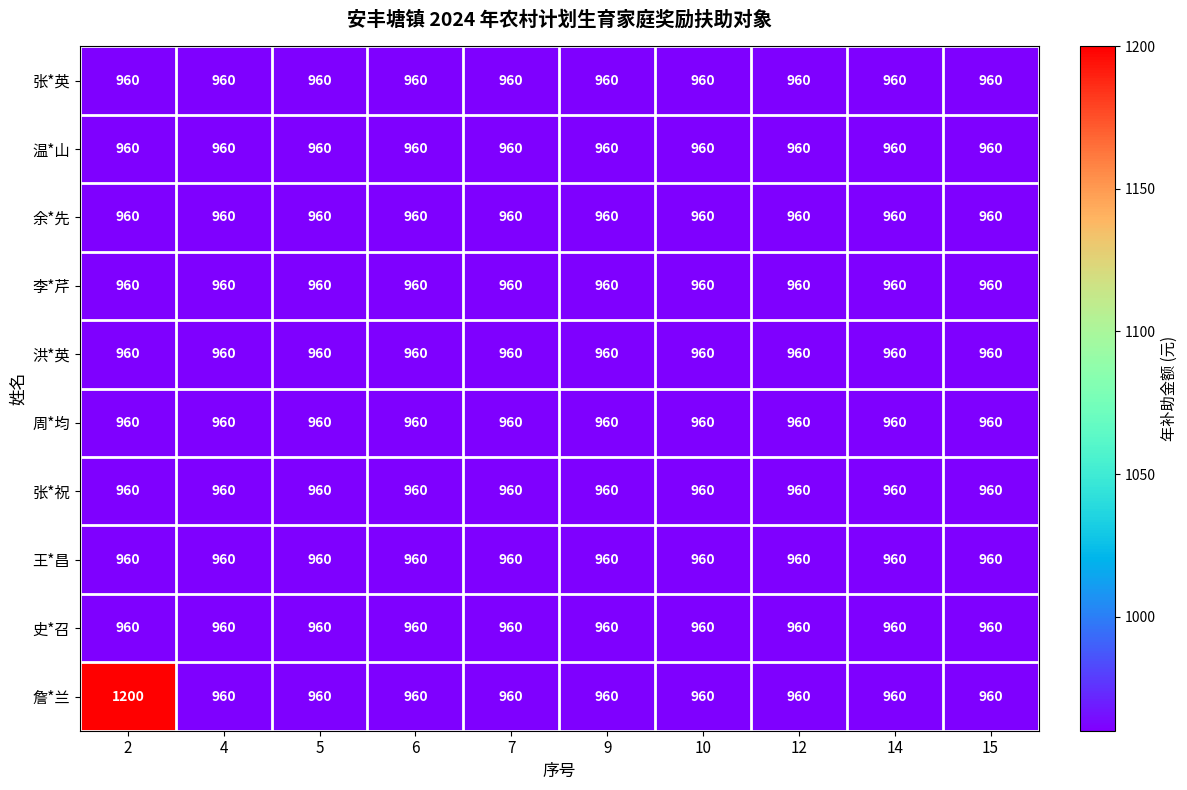

What is the minimum value shown in the chart?

960